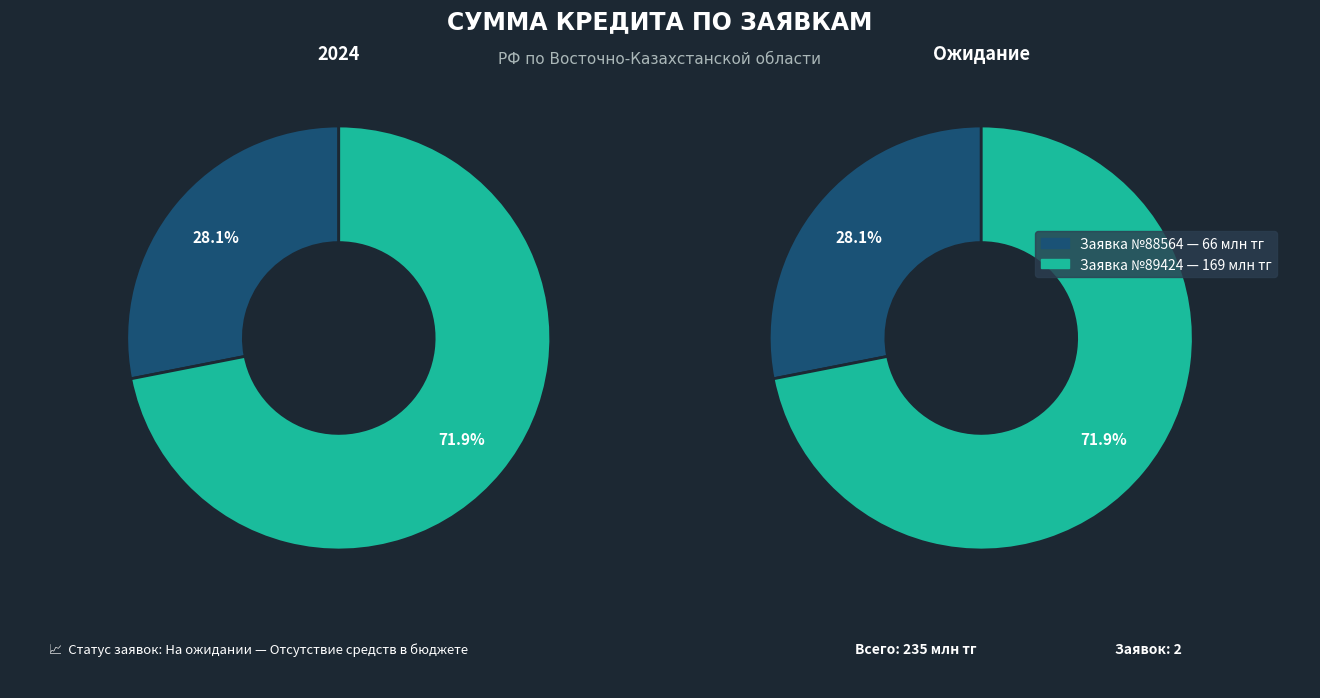

To the nearest percent, what is the average slice percentage?

50%